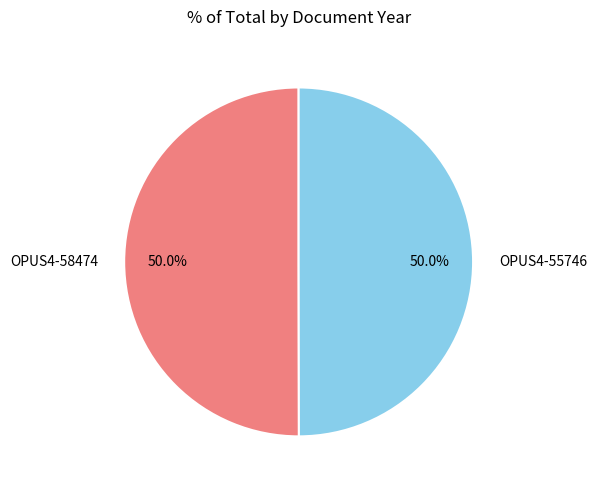

Combined, what portion of the pie is OPUS4-58474 and OPUS4-55746?

100.0%